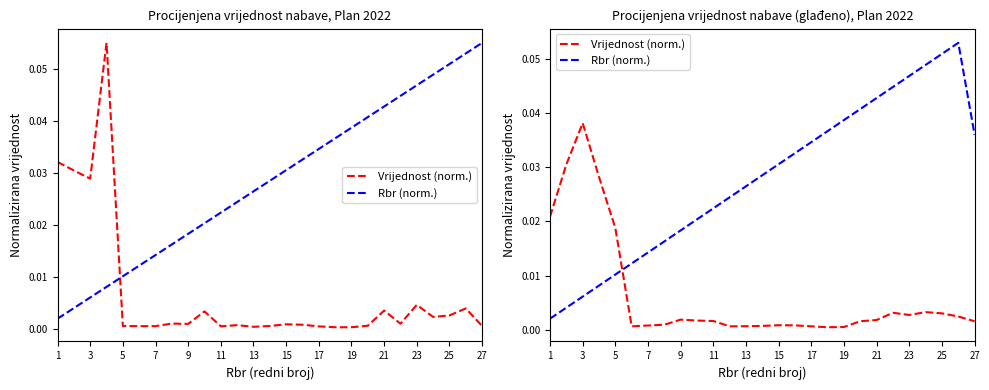

Which has a higher value, 15 or 7?

15